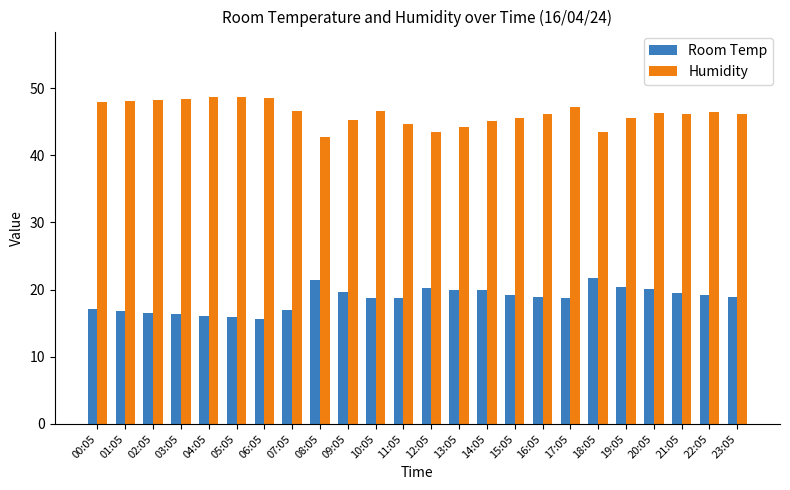

What is the label of the 12th bar from the left?

11:05